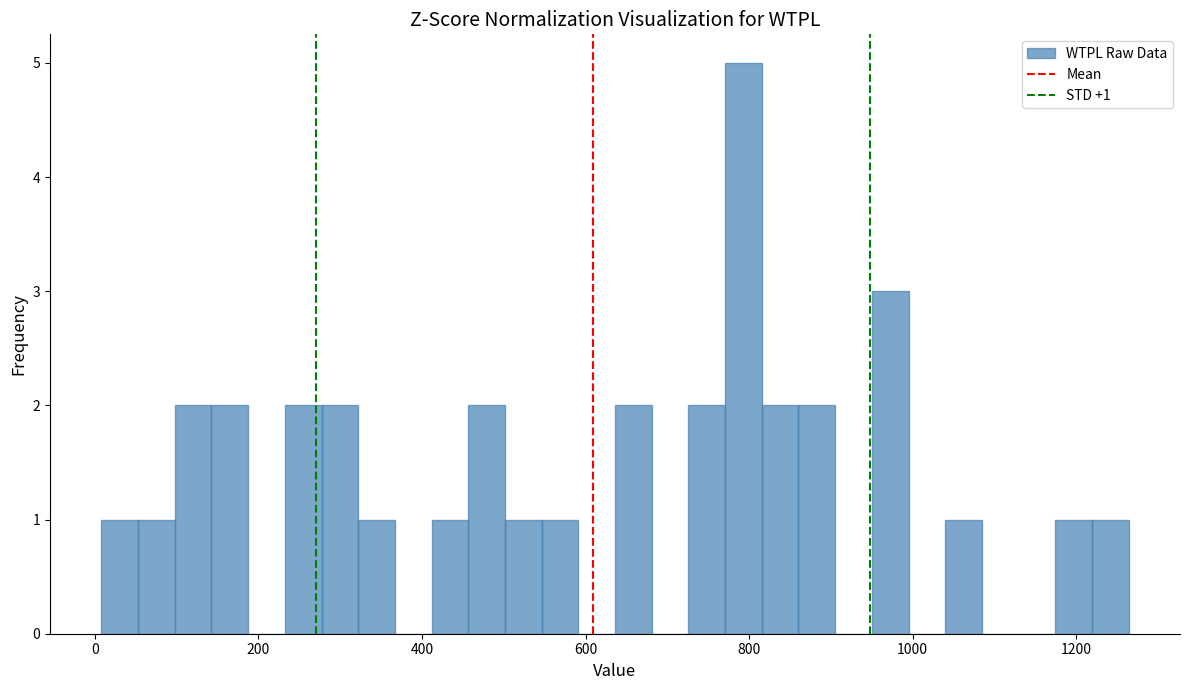

Around what value on the x-axis is the tallest bar? Give the approximate position of its centre, as read against the axis.

800